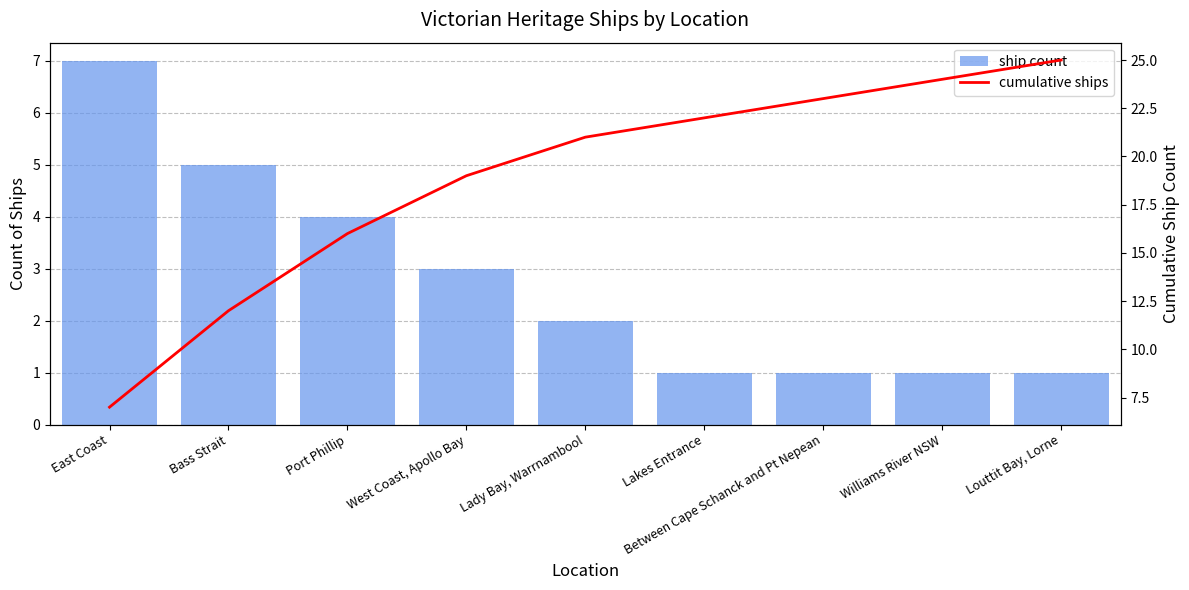

What is the greatest value displayed?

25